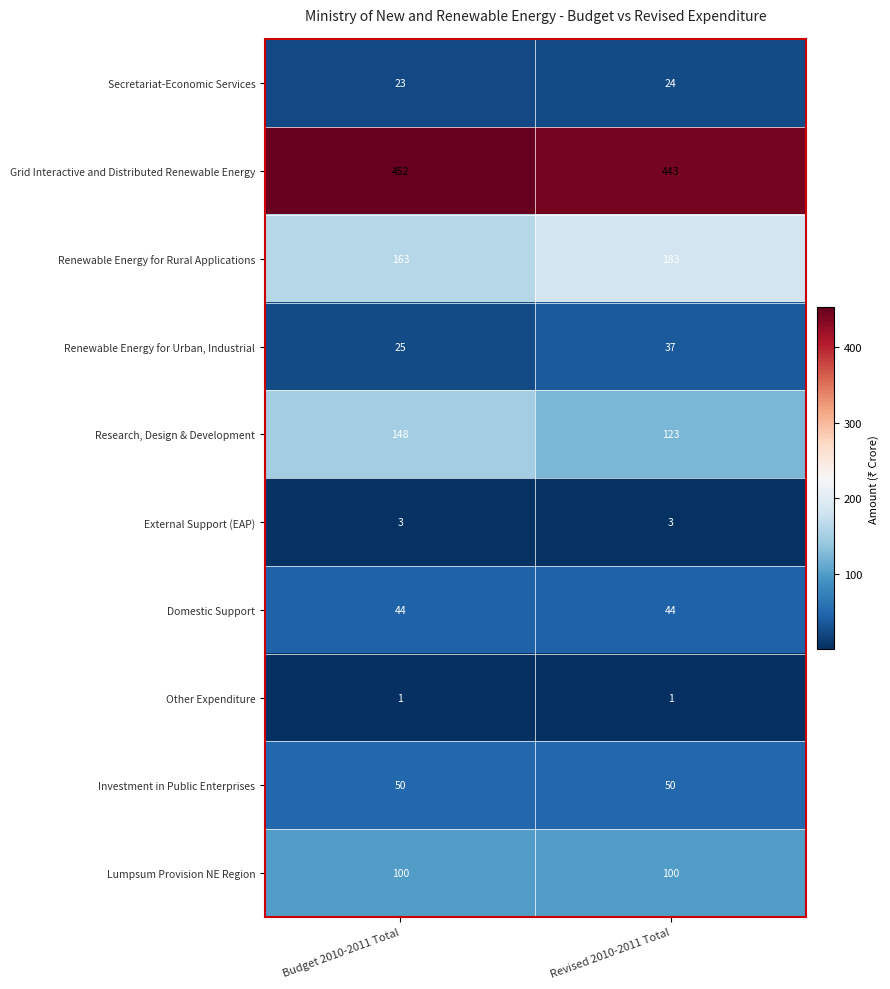

Reading right to left, transcribe all the data shown in this chart.

Secretariat-Economic Services: 24	23
Grid Interactive and Distributed Renewable Energy: 443	452
Renewable Energy for Rural Applications: 183	163
Renewable Energy for Urban, Industrial: 37	25
Research, Design & Development: 123	148
External Support (EAP): 3	3
Domestic Support: 44	44
Other Expenditure: 1	1
Investment in Public Enterprises: 50	50
Lumpsum Provision NE Region: 100	100